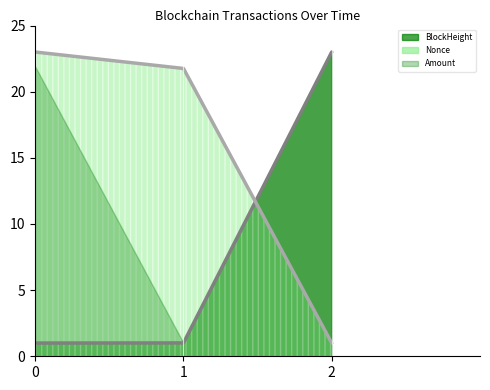

What is the difference between the maximum and minimum values in the BlockHeight_line series?

22.0